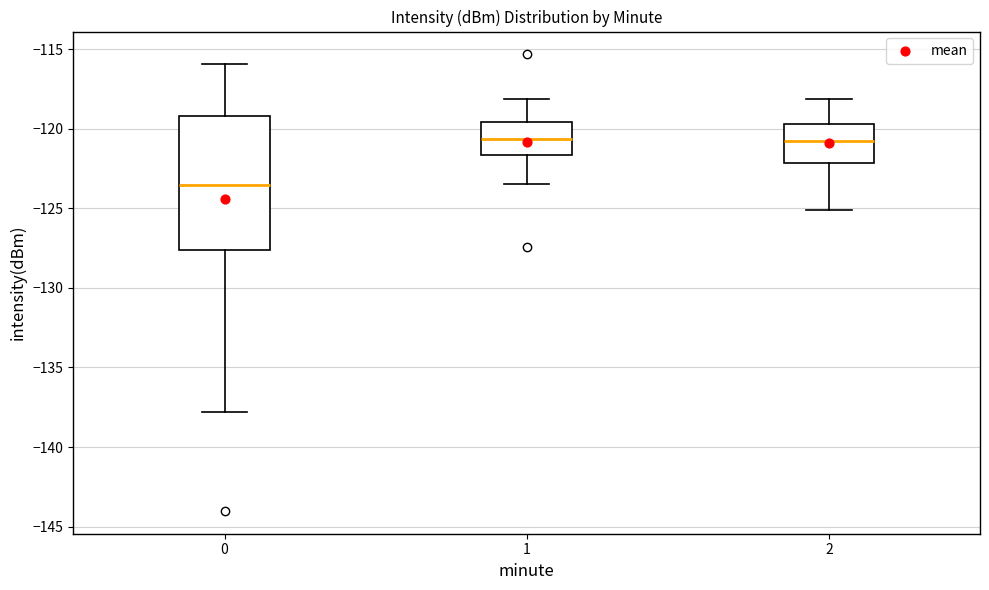

Which box is the tallest, from its lower edge to its upper edge?

0